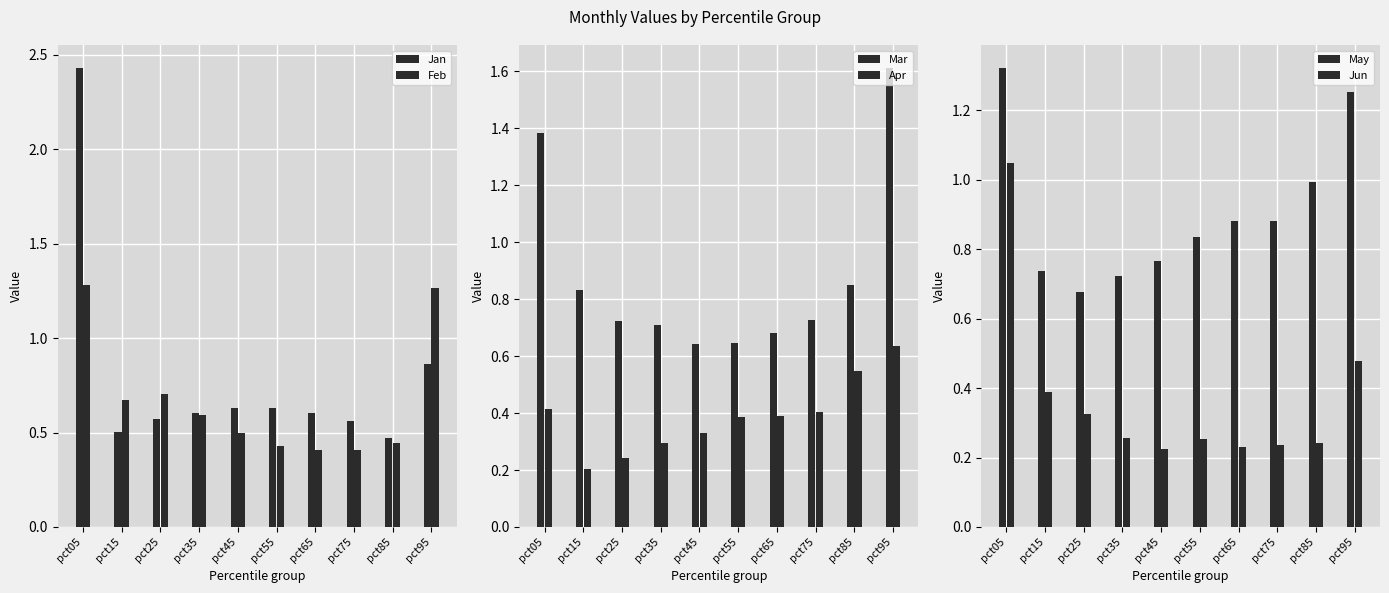

Between pct05 and pct15, which is larger?

pct05